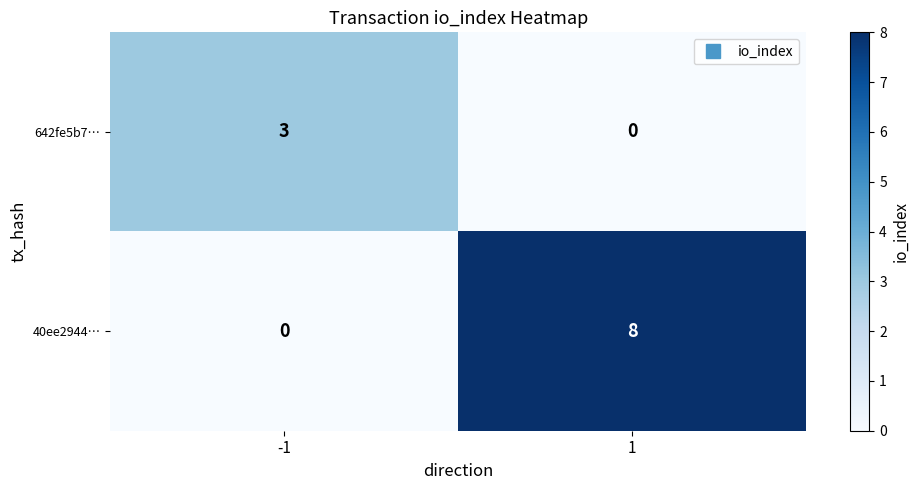

True or false: 642fe5b7… has a value of 0 at 1.

True